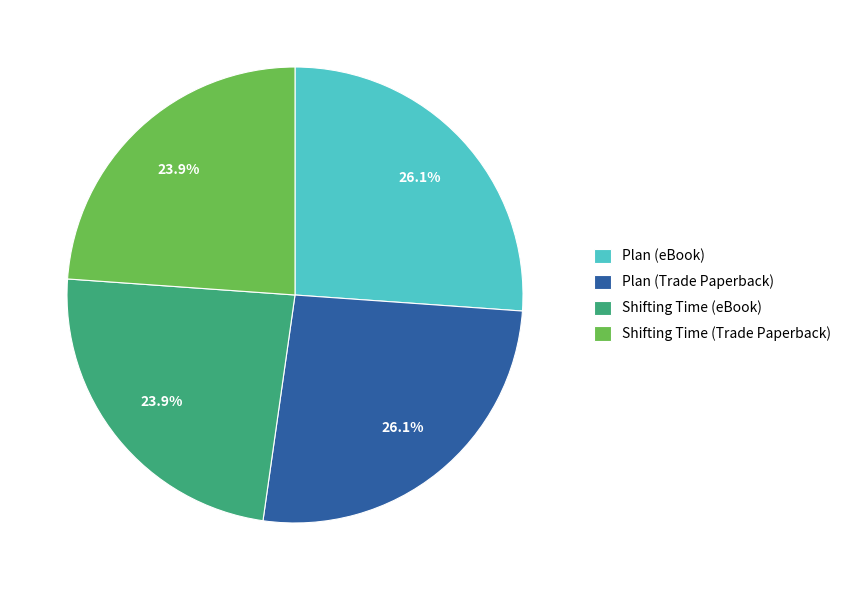

To the nearest percent, what percentage of the pie is Plan (eBook)?

26%